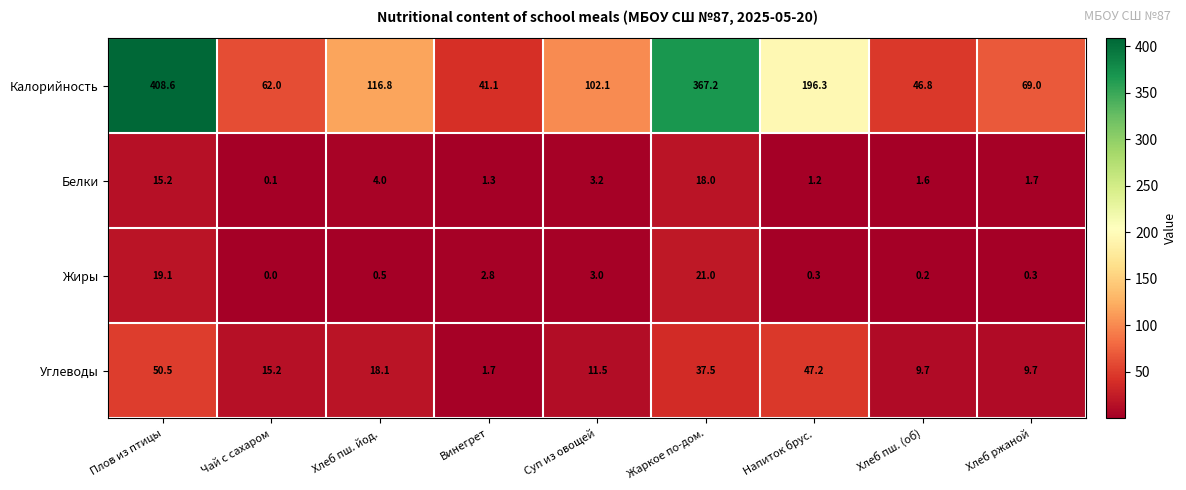

At Хлеб пш. (об), list the series in order from smallest to largest.

Жиры, Белки, Углеводы, Калорийность